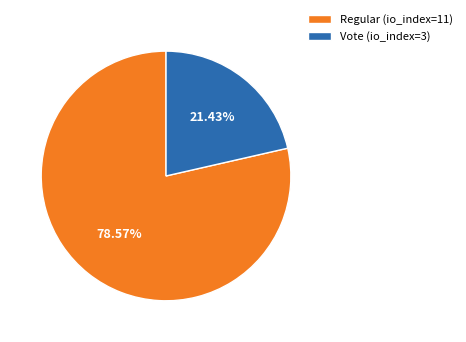

How much of the chart is everything except Regular (io_index=11)?

21.4%